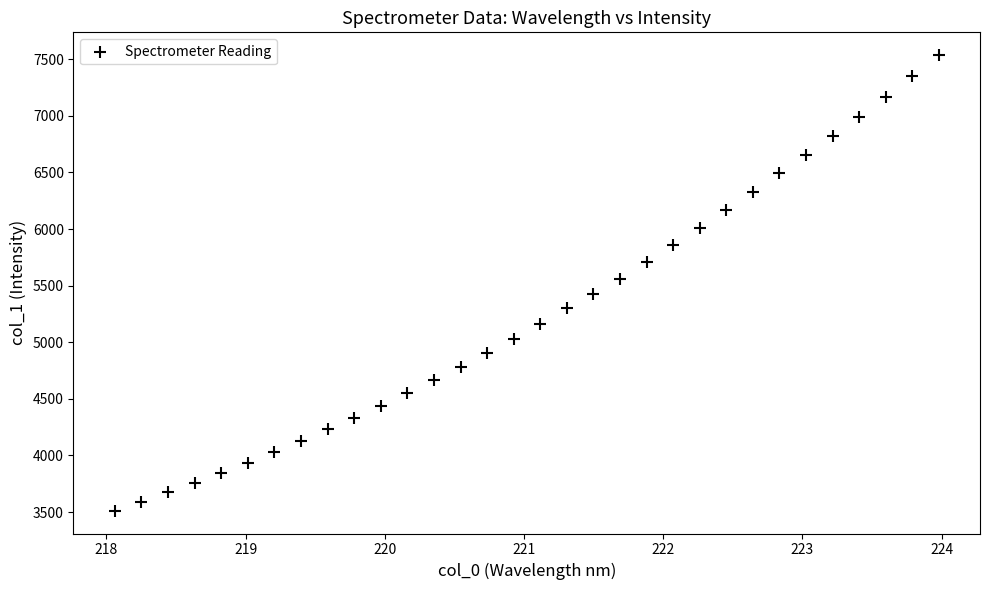

What is the range of X values (max minus min)?

5.9